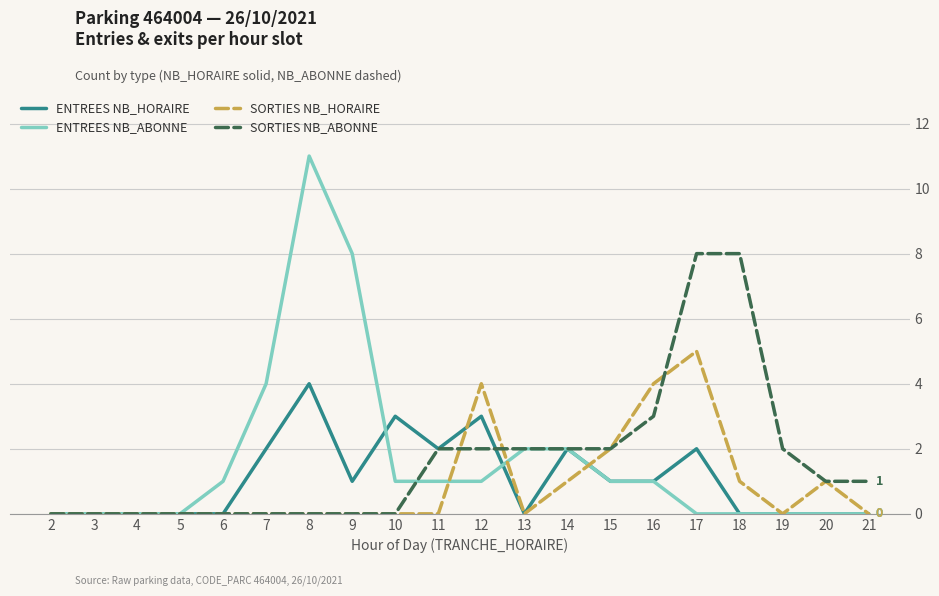

True or false: ENTREES NB_HORAIRE has a value of 0 at 20.

True